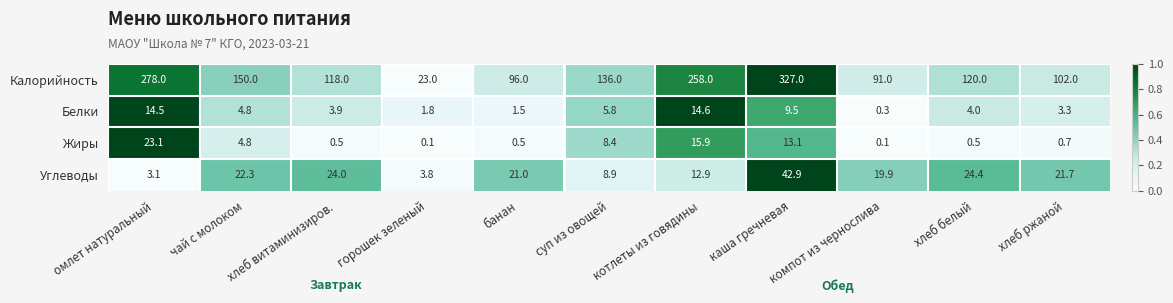

What is the sum of the Калорийность values at омлет натуральный and хлеб белый?

398.0